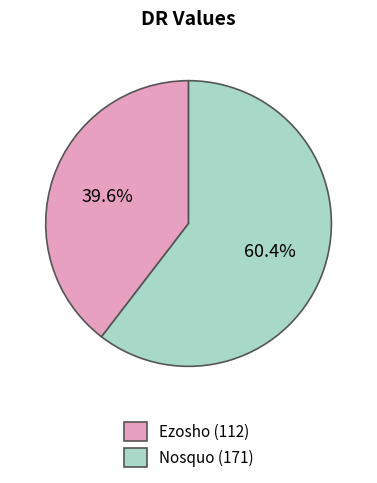

What is the ratio of the value at Nosquo to the value at Ezosho?

1.5